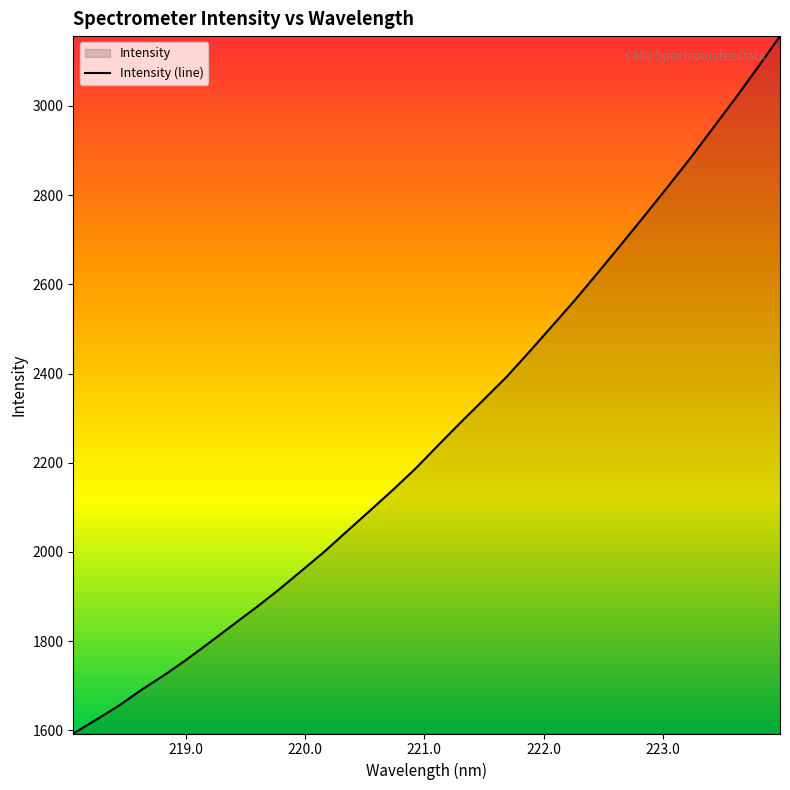

What is the greatest value displayed?

3156.2